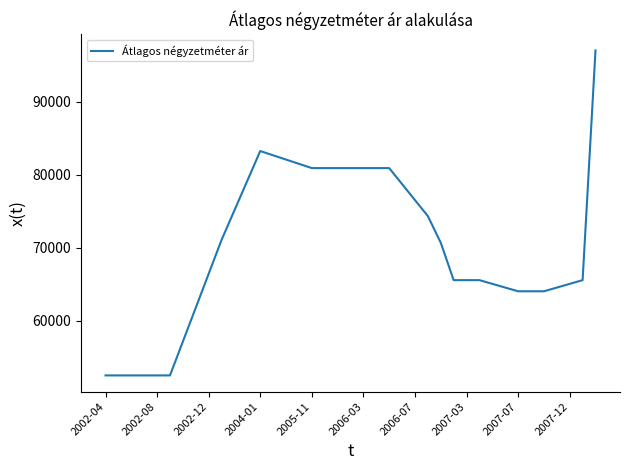

What is the maximum value shown in the chart?

97037